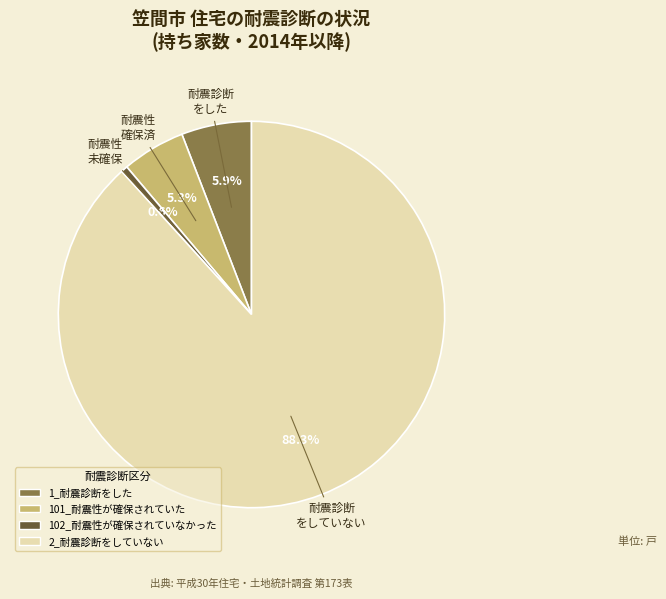

Is there a majority slice in this chart?

Yes